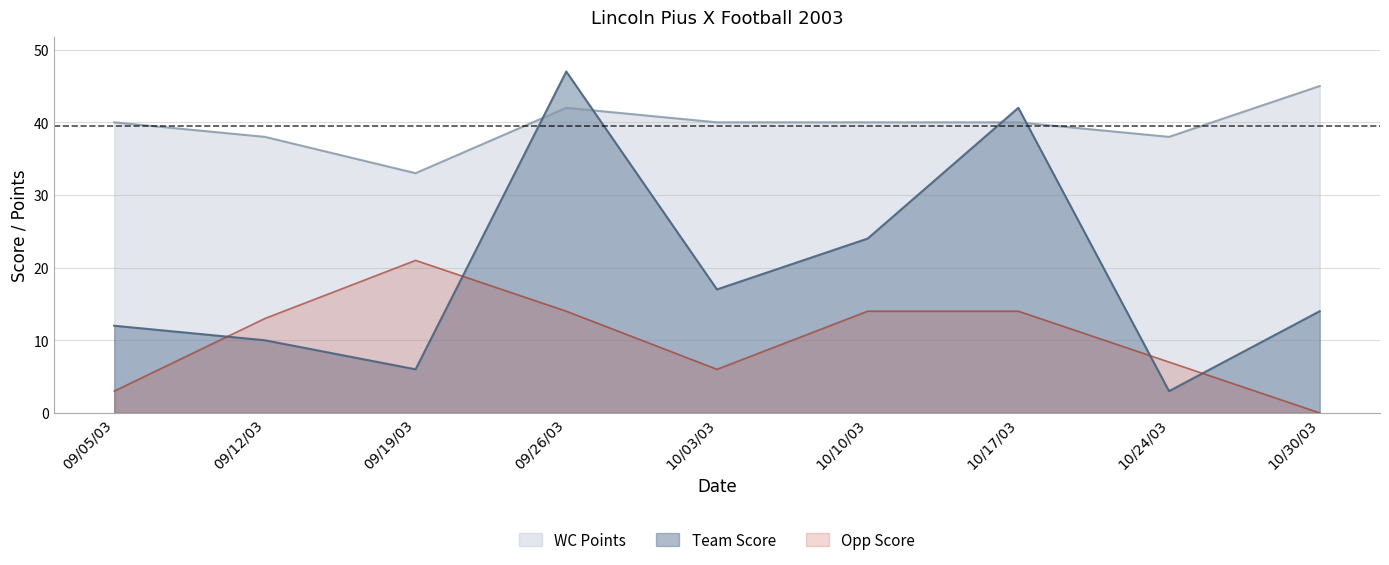

What is the highest value of the Team Score series?

47